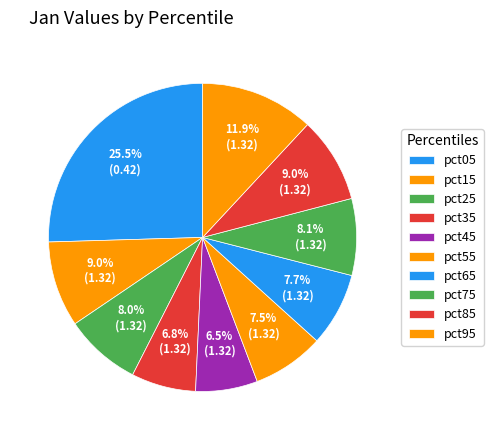

What percentage is the pct05 slice, to the nearest percent?

25%